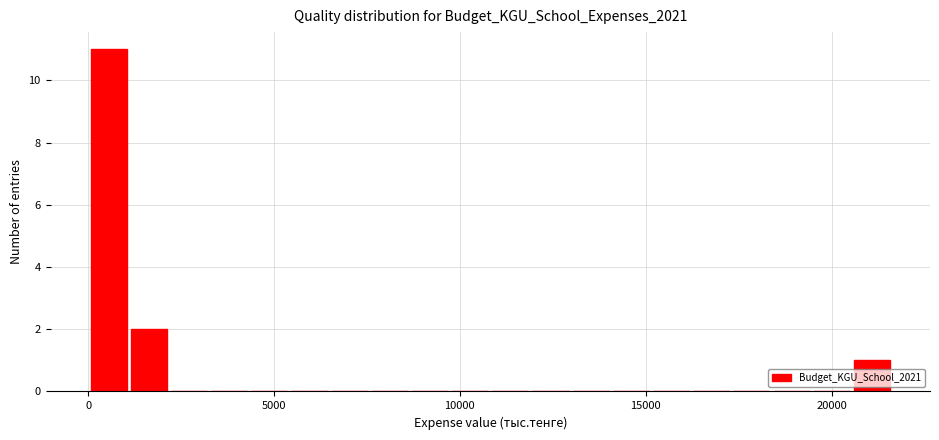

Around what value on the x-axis is the tallest bar? Give the approximate position of its centre, as read against the axis.

500